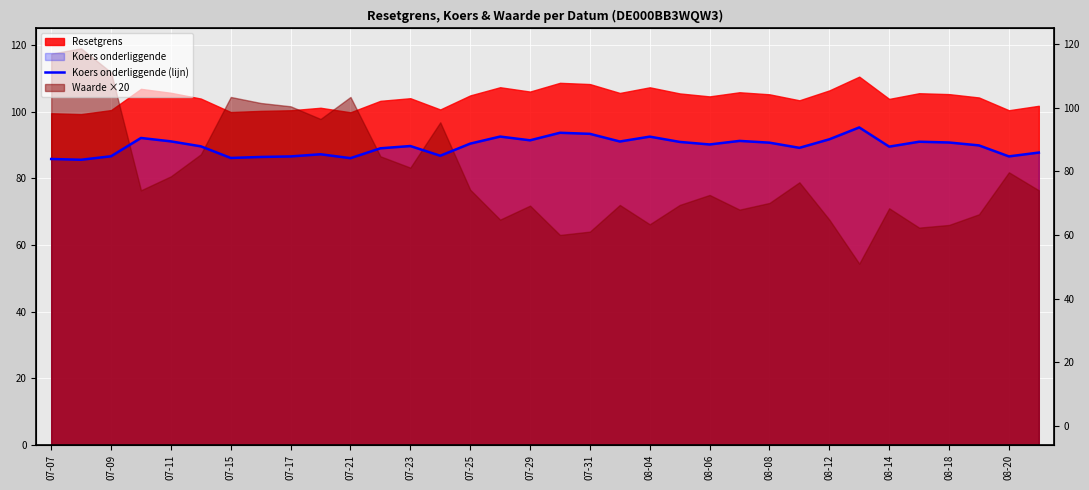

What is the change in value from 07-15 to 23?

-0.9